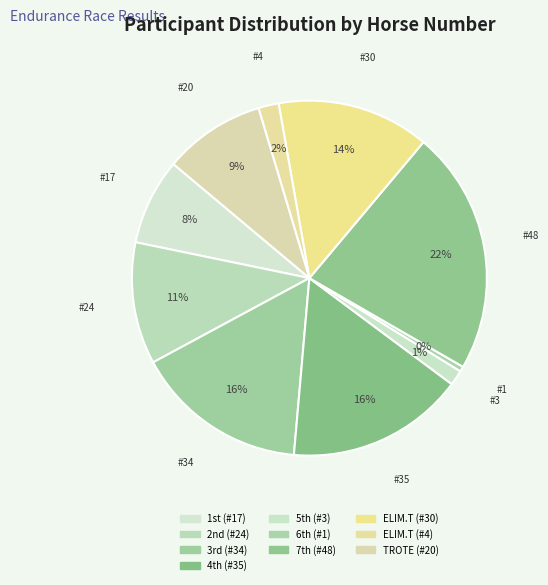

Count the number of slices in the pie.

10